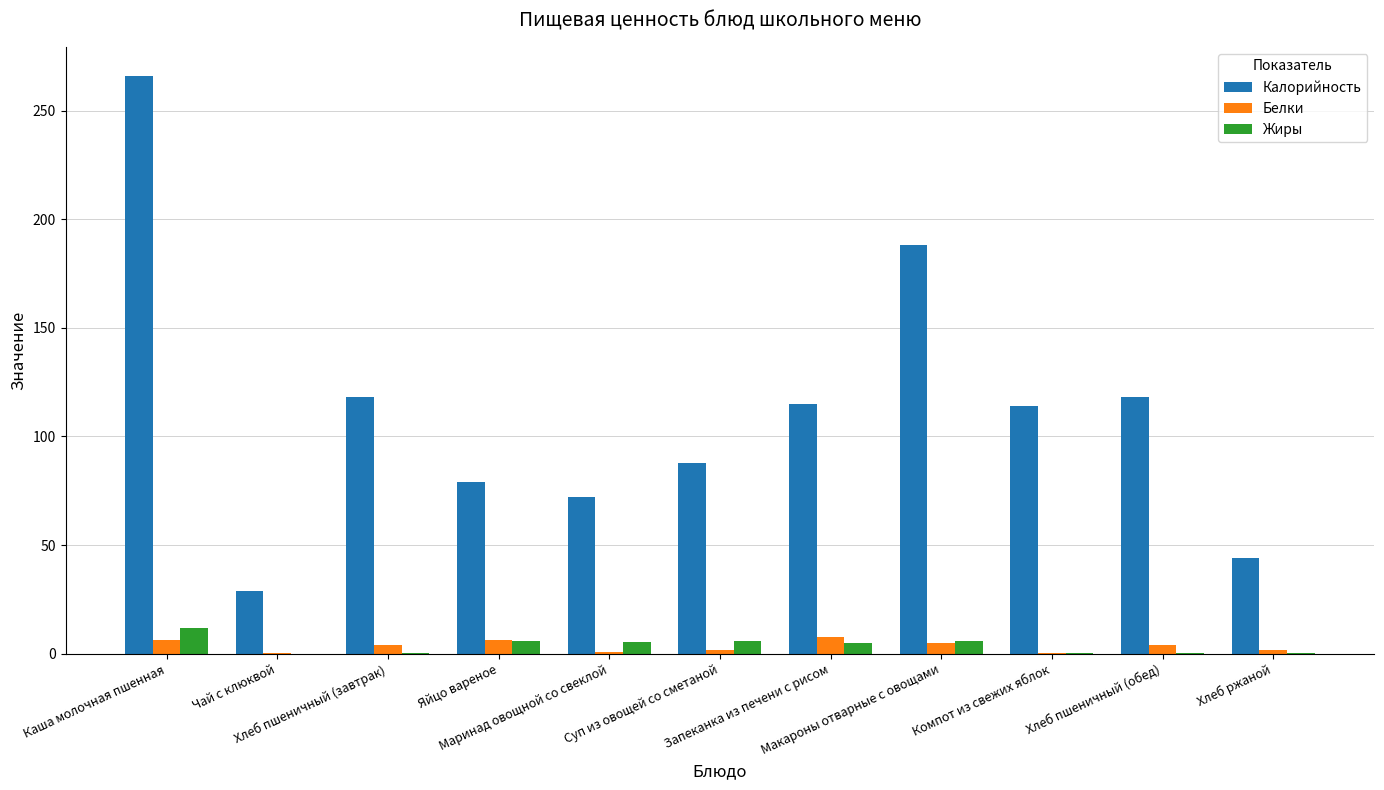

What are all the series names shown in the legend?

Калорийность, Белки, Жиры